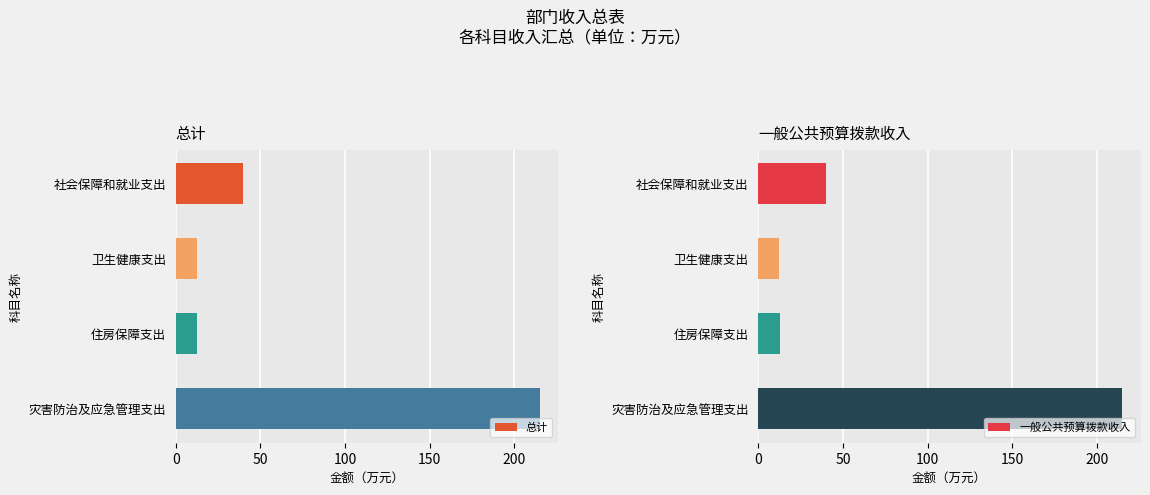

What is the difference between the second highest and minimum values in the 总计 series?

27.5